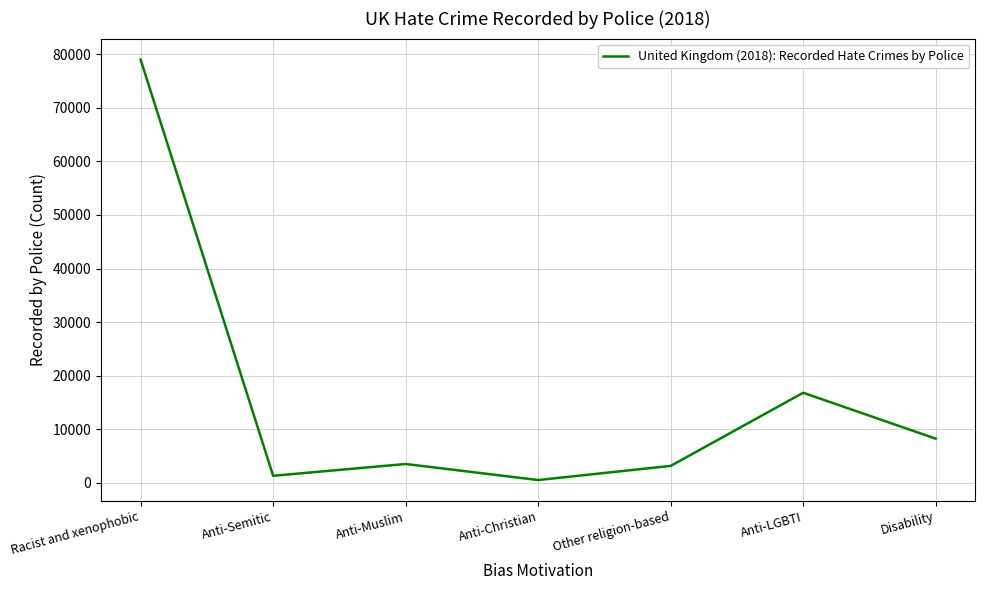

How many lines are shown in the chart?

1